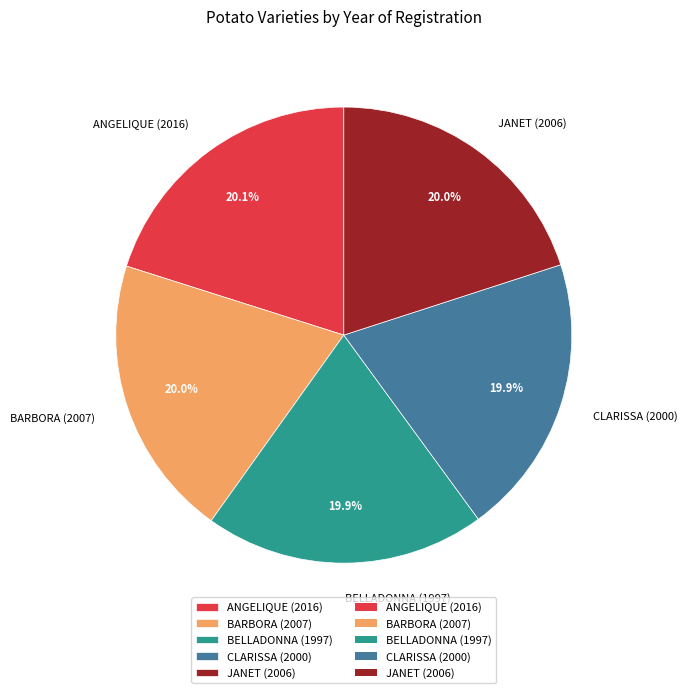

Approximately how many times larger is the value at JANET (2006) compared to BELLADONNA (1997)?

1.0